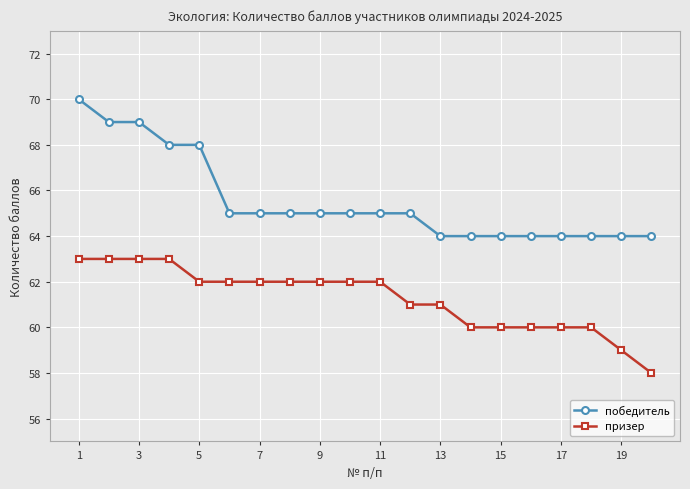

Which series has the widest spread of values?

победитель